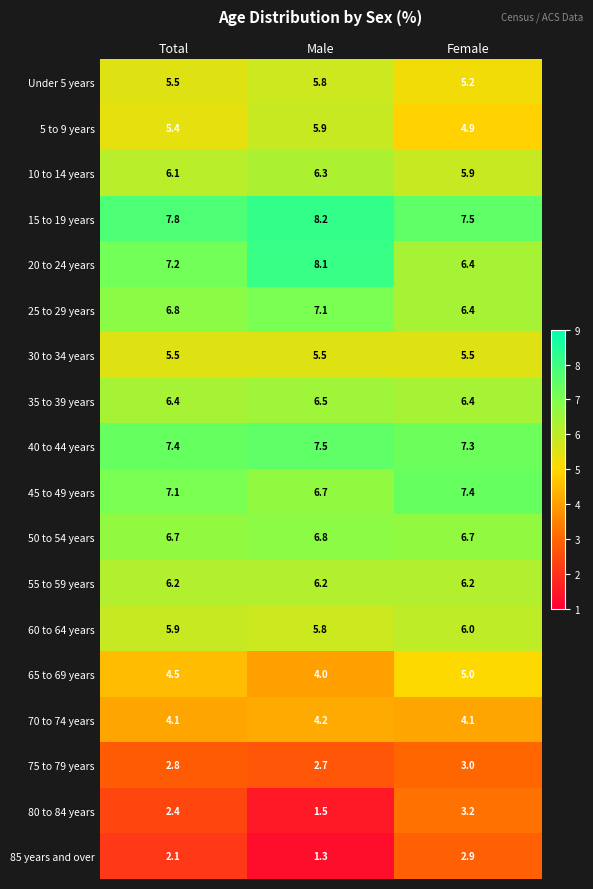

At which category does the chart reach its peak across all series?

Male